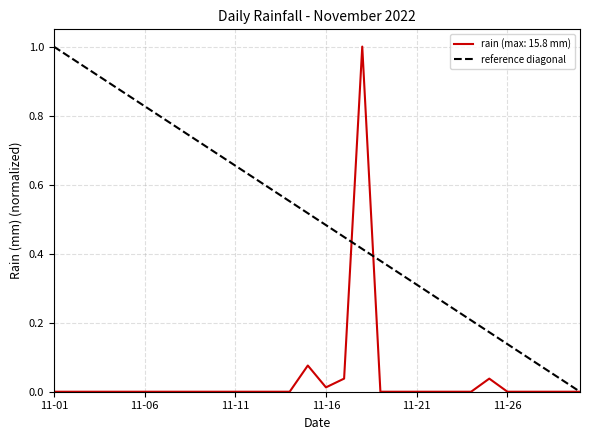

The rain (max: 15.8 mm) series shows 0.0 at 11-26. True or false?

True